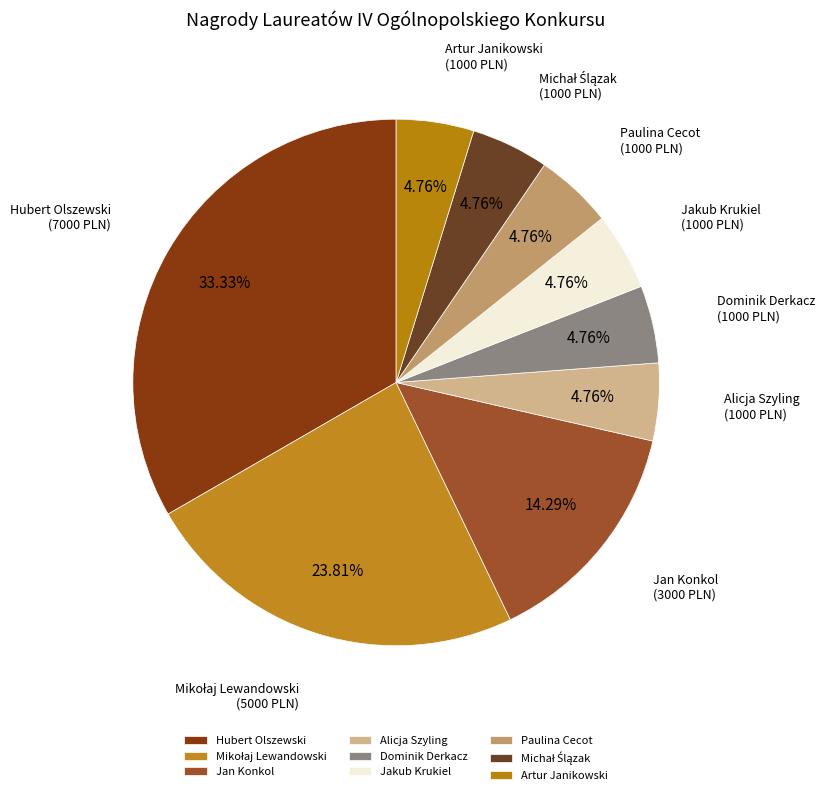

Which category has the biggest portion of the pie?

Hubert Olszewski